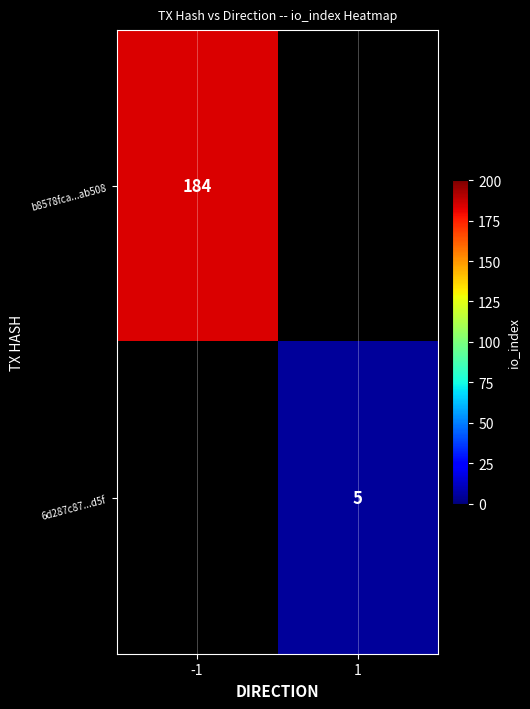

True or false: b8578fca...ab508 has a value of 317.7 at -1.

False